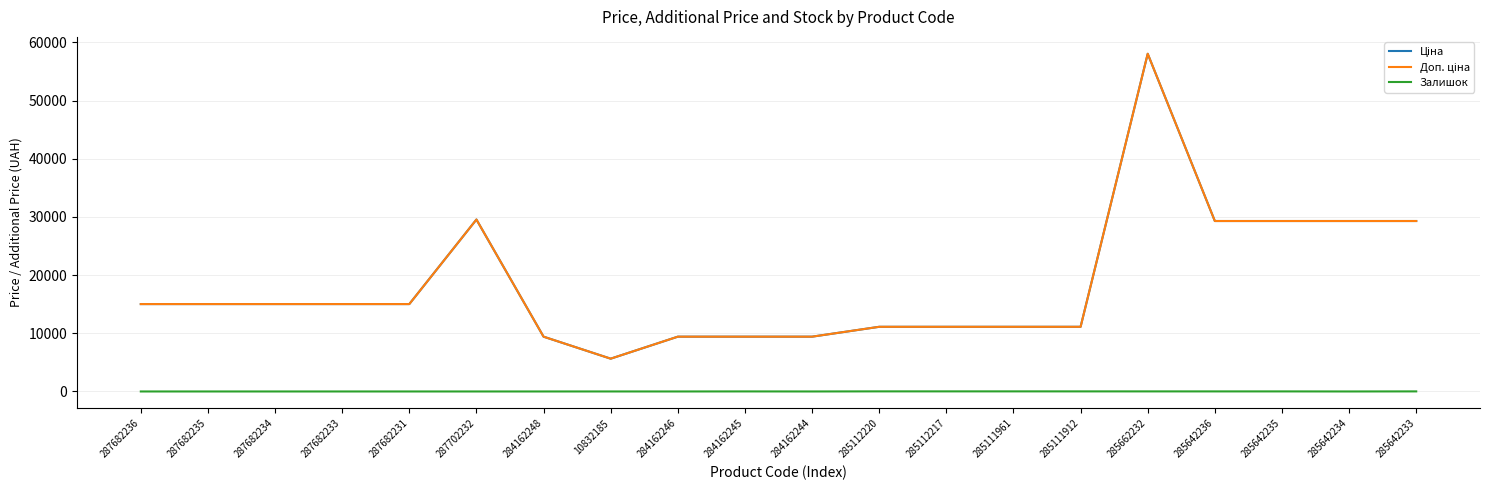

Reading right to left, list all the values displayed in this chart.

Ціна: 285642233=29294.9	285642234=29294.9	285642235=29294.9	285642236=29294.9	285662232=58037.0	285111912=11113.6	285111961=11113.6	285112217=11113.6	285112220=11113.6	284162244=9416.9	284162245=9416.9	284162246=9416.9	10832185=5636.0	284162248=9416.9	287702232=29548.9	287682231=15019.2	287682233=15019.2	287682234=15019.2	287682235=15019.2	287682236=15019.2
Доп. ціна: 285642233=29294.9	285642234=29294.9	285642235=29294.9	285642236=29294.9	285662232=58037.0	285111912=11113.6	285111961=11113.6	285112217=11113.6	285112220=11113.6	284162244=9416.9	284162245=9416.9	284162246=9416.9	10832185=5636.0	284162248=9416.9	287702232=29548.9	287682231=15019.2	287682233=15019.2	287682234=15019.2	287682235=15019.2	287682236=15019.2
Залишок: 285642233=13.0	285642234=0.0	285642235=11.0	285642236=11.0	285662232=12.0	285111912=14.0	285111961=17.0	285112217=17.0	285112220=17.0	284162244=0.0	284162245=9.0	284162246=0.0	10832185=2.0	284162248=0.0	287702232=0.0	287682231=0.0	287682233=0.0	287682234=0.0	287682235=0.0	287682236=0.0